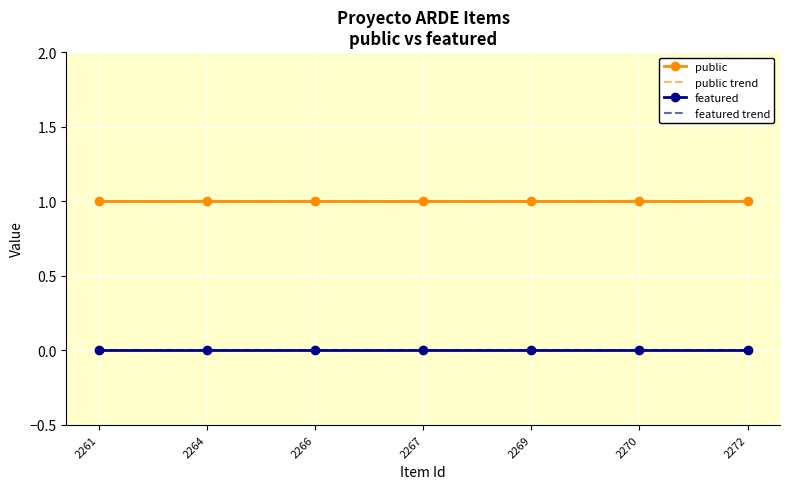

True or false: public trend and public cross at least once.

False